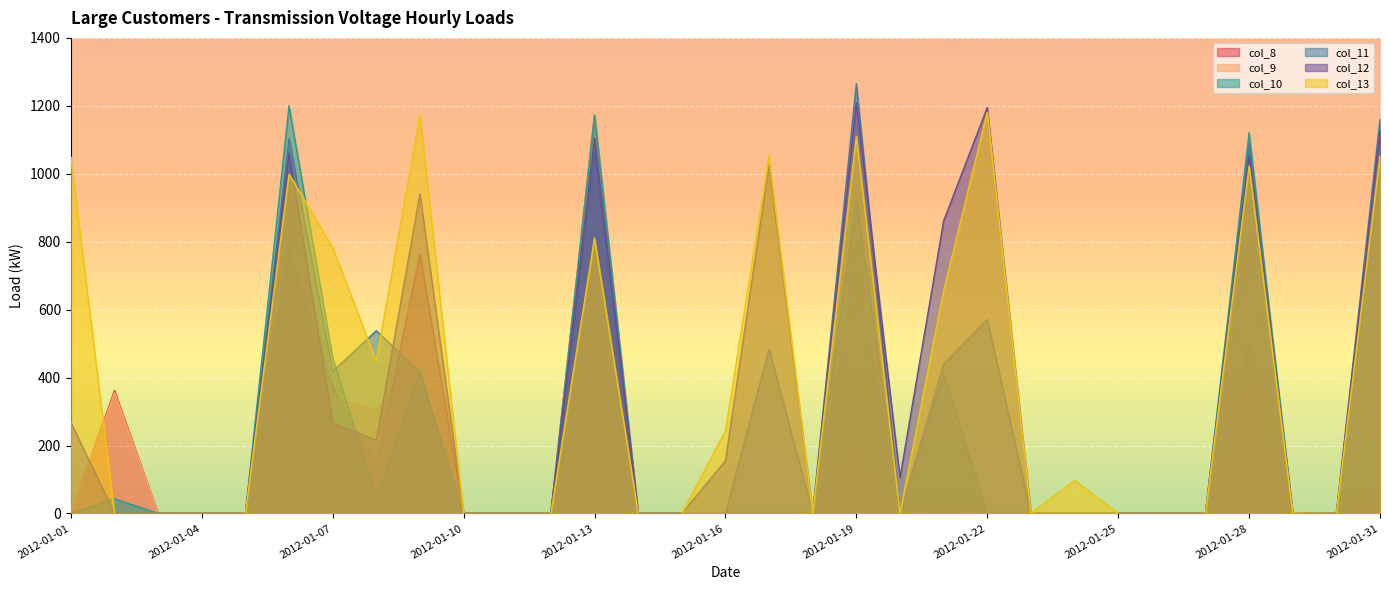

Which series has the widest spread of values?

col_11